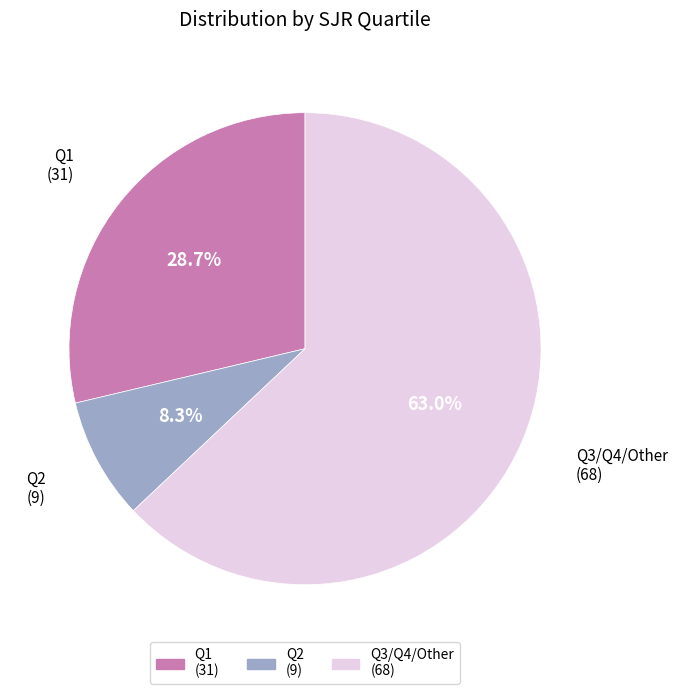

Count the number of slices in the pie.

3